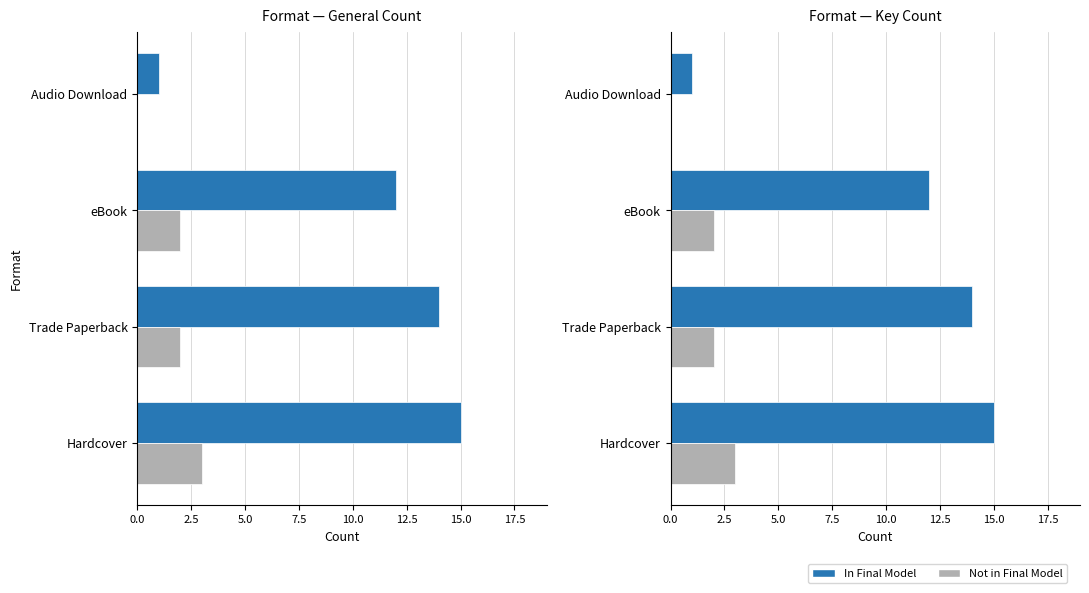

Reading right to left, extract all data points from this chart.

In Final Model: 1	12	14	15
Not in Final Model: 0	2	2	3